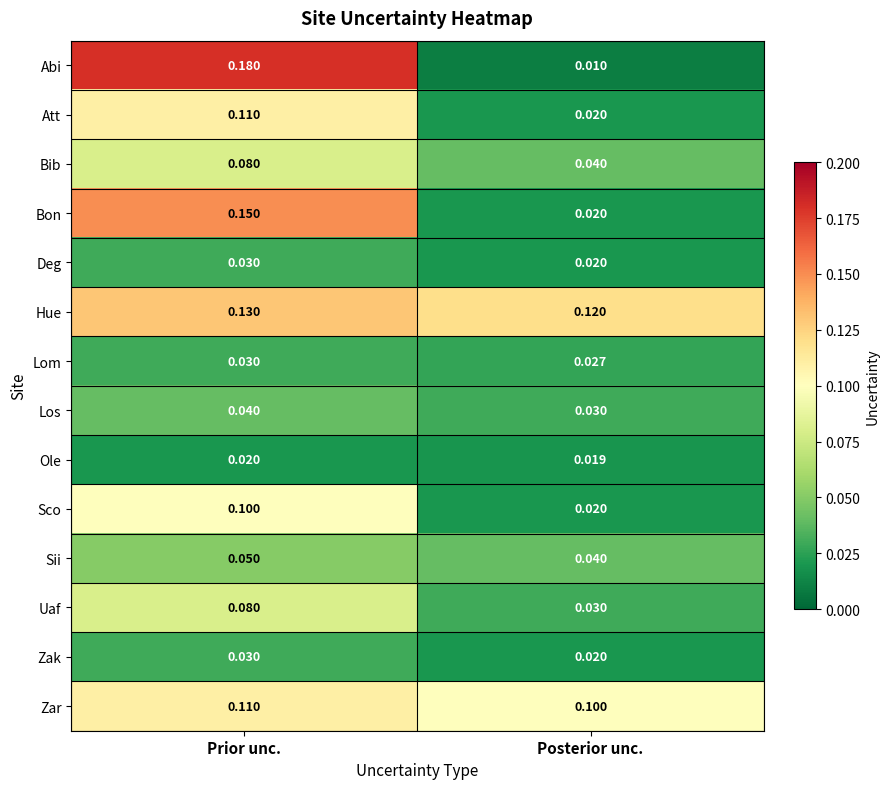

List the labels in order of Uaf value, largest first.

Prior unc., Posterior unc.